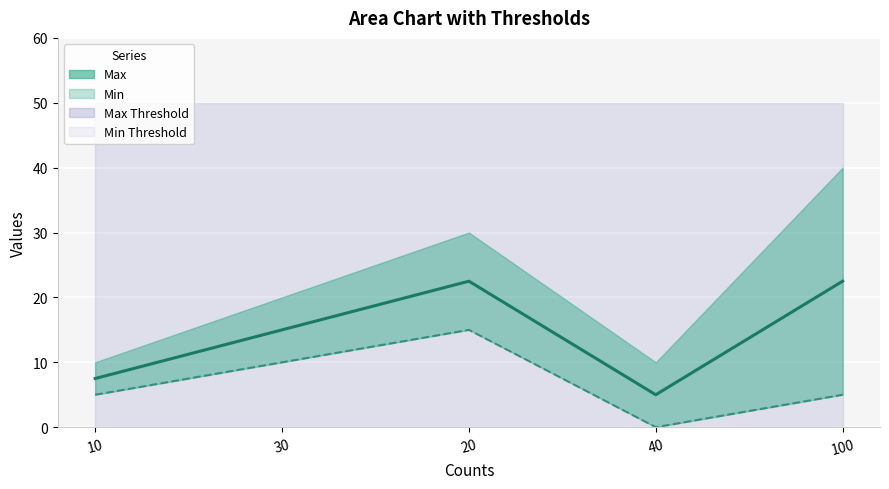

Which has a higher value, 40 or 10?

40